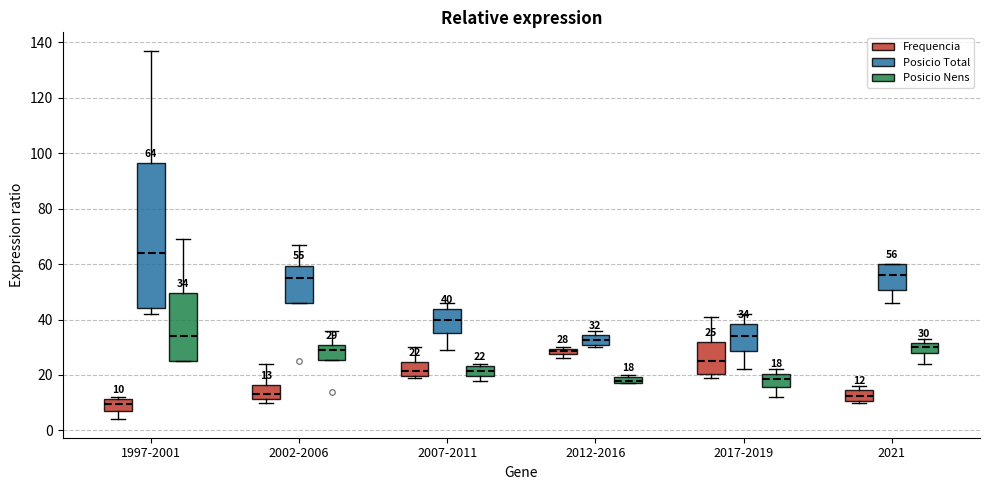

Comparing the boxes themselves (not the whiskers), which one is the tallest?

1997-2001 (Posicio Total)